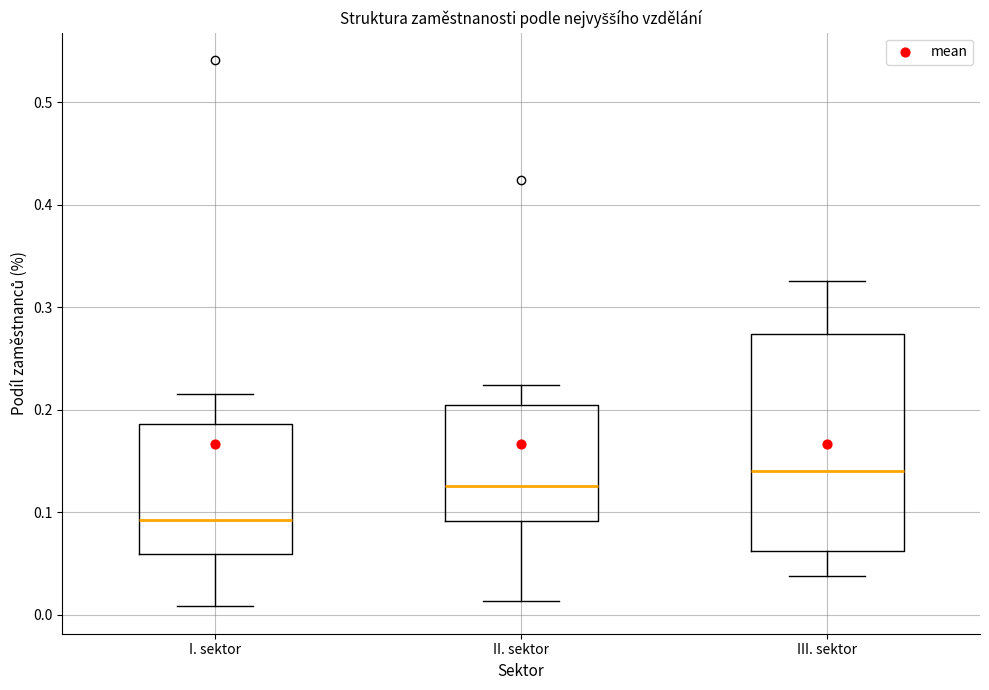

Comparing the boxes themselves (not the whiskers), which one is the tallest?

III. sektor